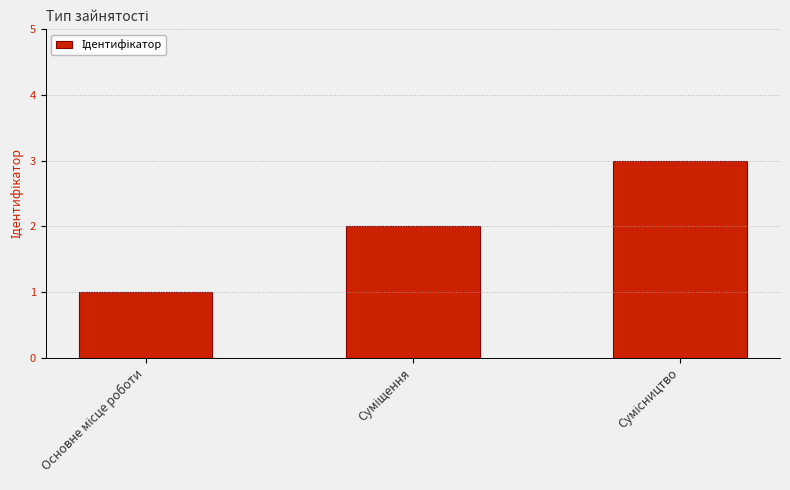

What is the sum of all values?

6